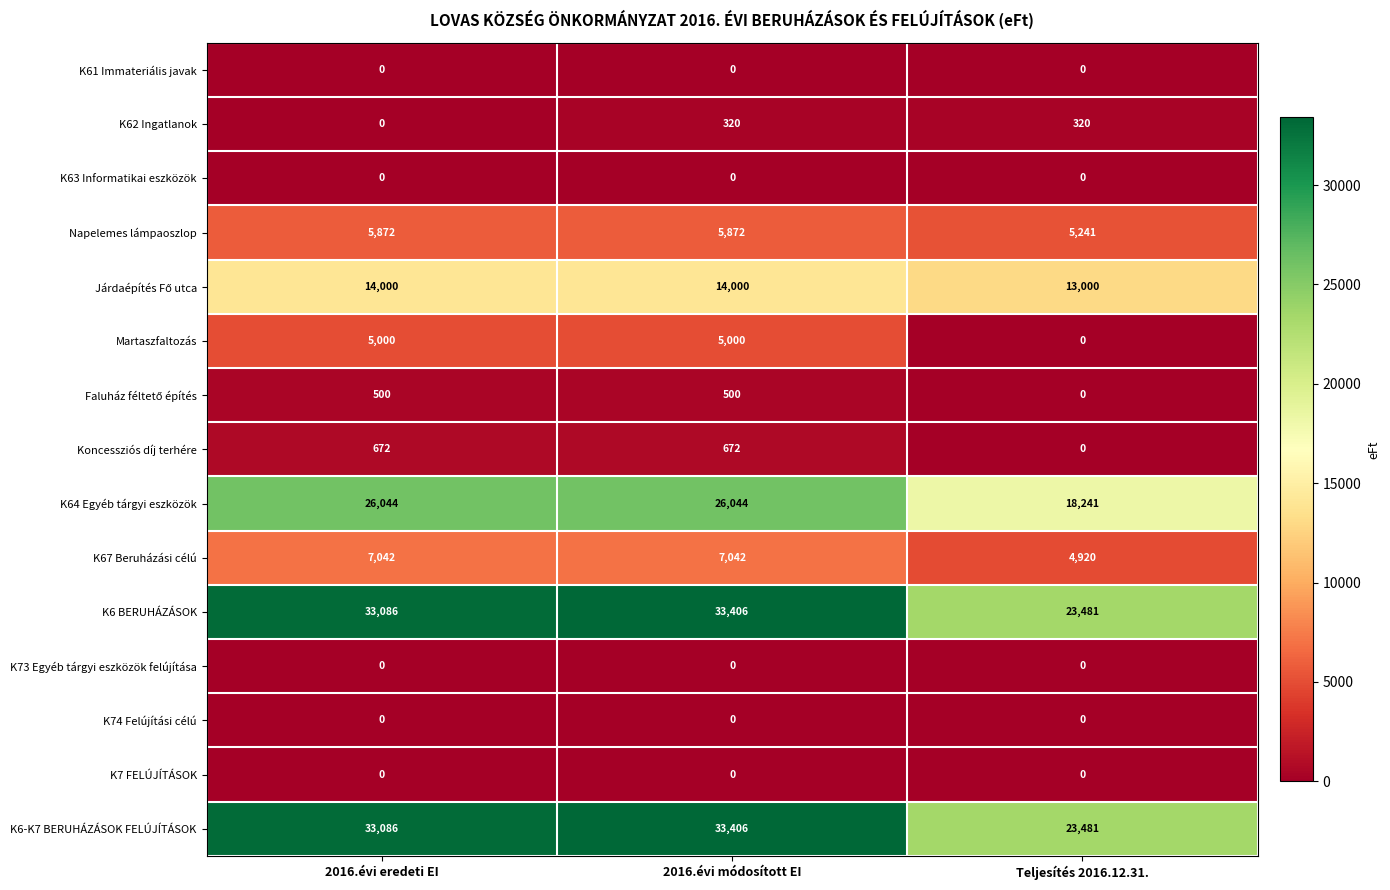

Which category has the lowest value in the K62 Ingatlanok series?

2016.évi eredeti EI